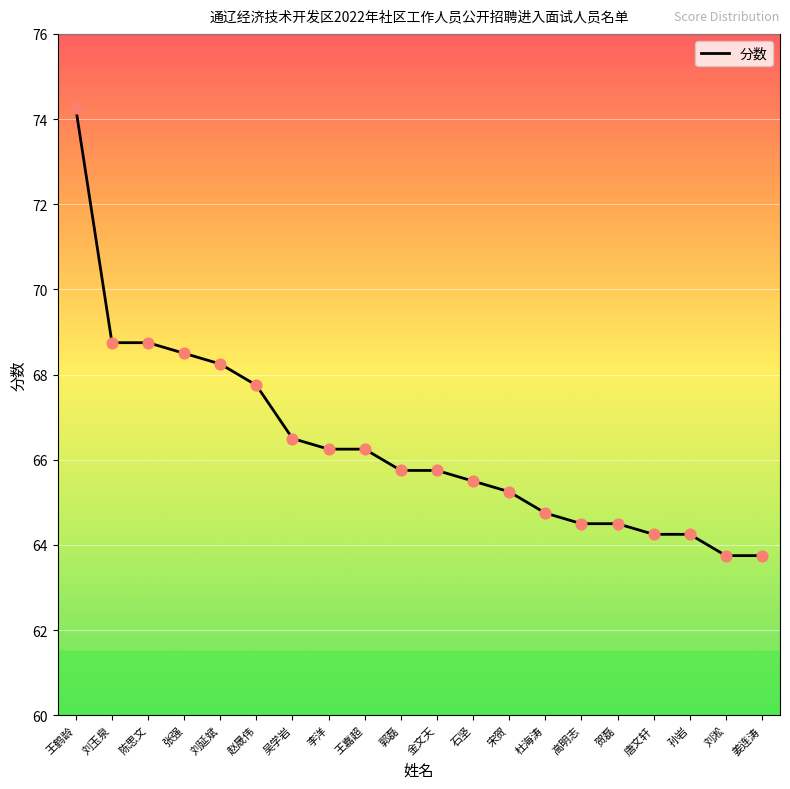

Which has a higher value, 唐文轩 or 赵晟伟?

赵晟伟